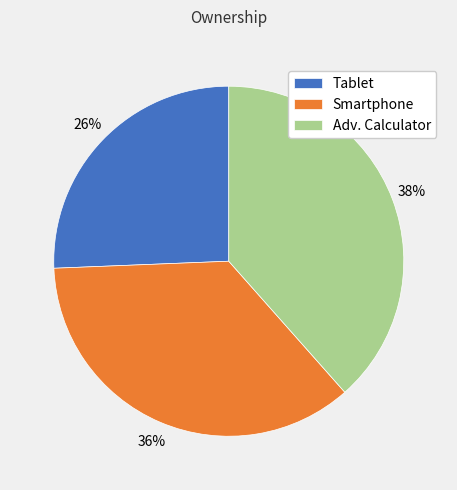

To the nearest percent, what is the combined percentage of Smartphone and Tablet?

62%